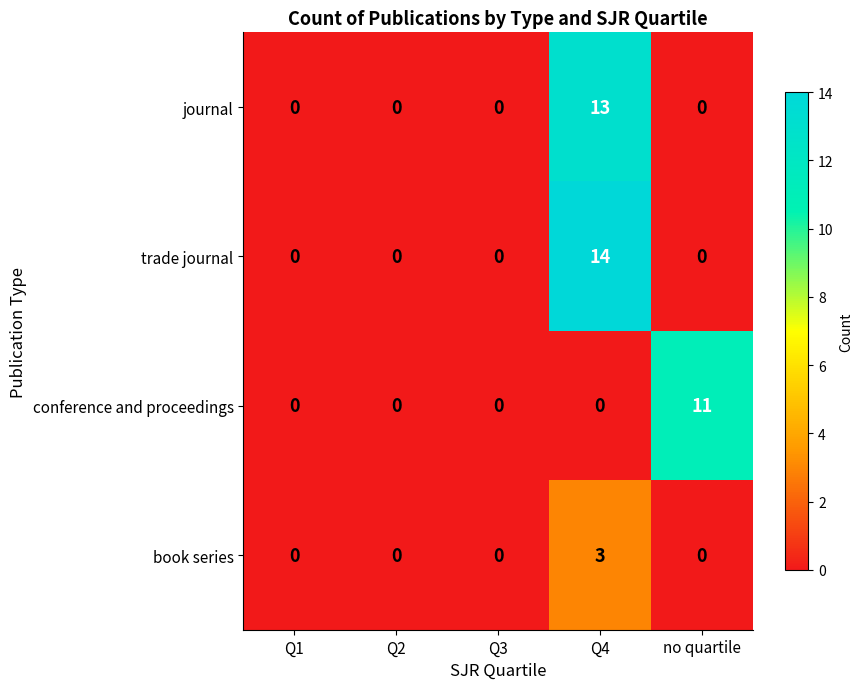

Reading right to left, what are all the values shown in this chart?

journal: 0	13	0	0	0
trade journal: 0	14	0	0	0
conference and proceedings: 11	0	0	0	0
book series: 0	3	0	0	0